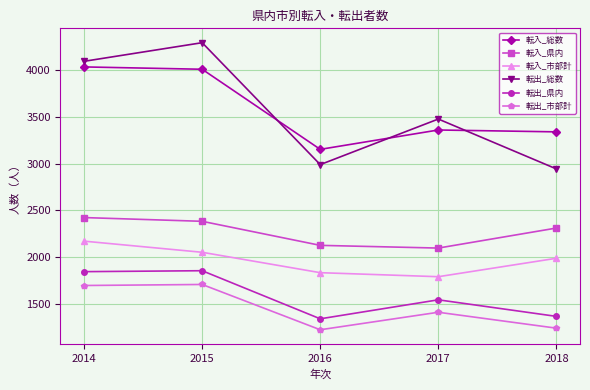

Which category has the lowest value in the 転出_総数 series?

2018